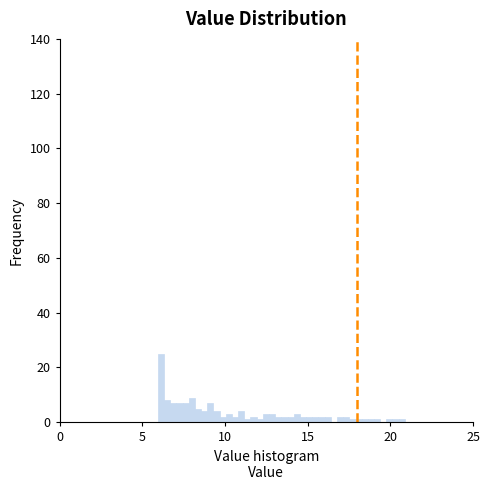

Around what value on the x-axis is the tallest bar? Give the approximate position of its centre, as read against the axis.

6.0